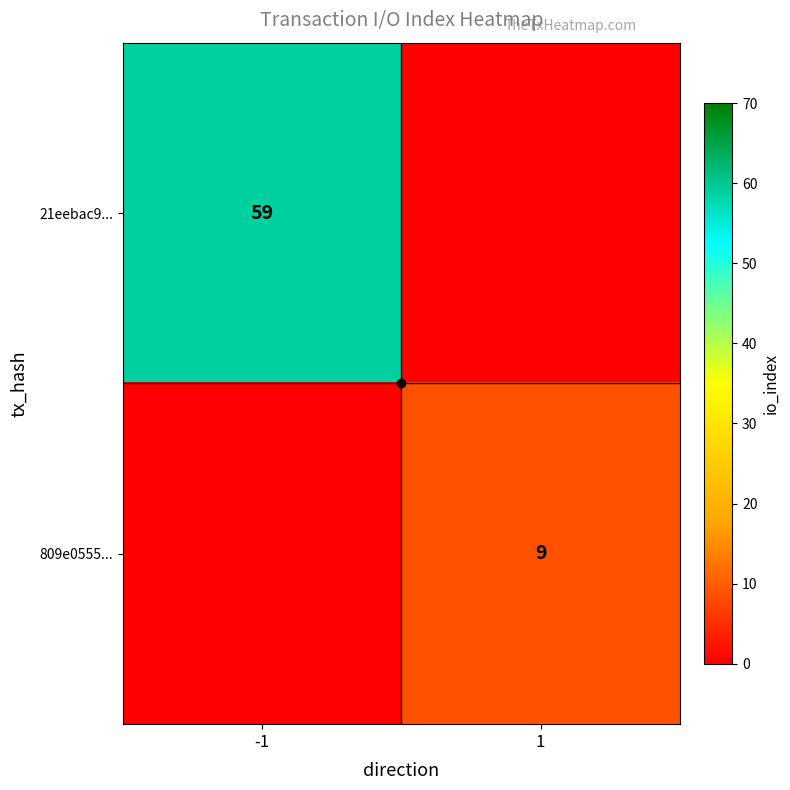

Which series has the largest total across all categories?

21eebac9...